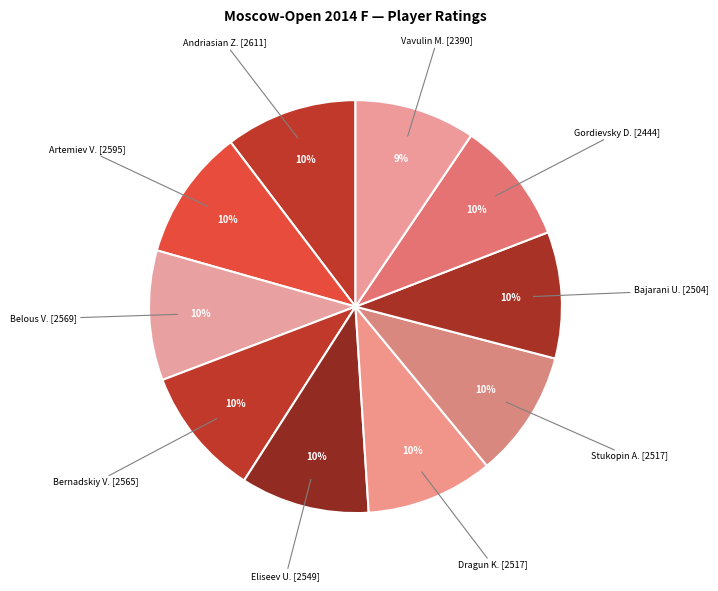

True or false: Gordievsky D. [2444] accounts for 10% of the total.

True